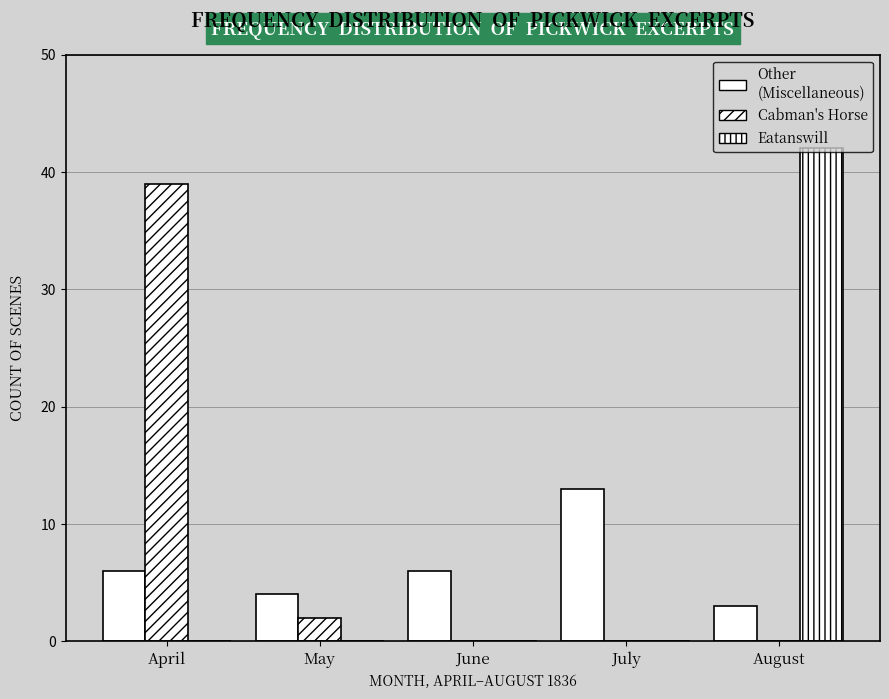

How many groups of bars are there?

5